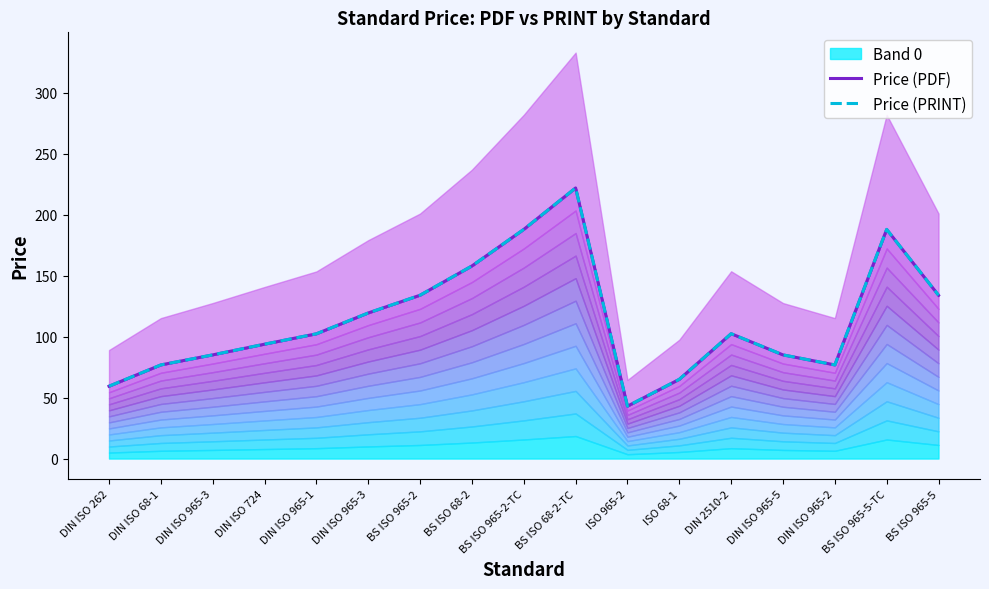

What is the minimum value for Price (PDF)?

43.0